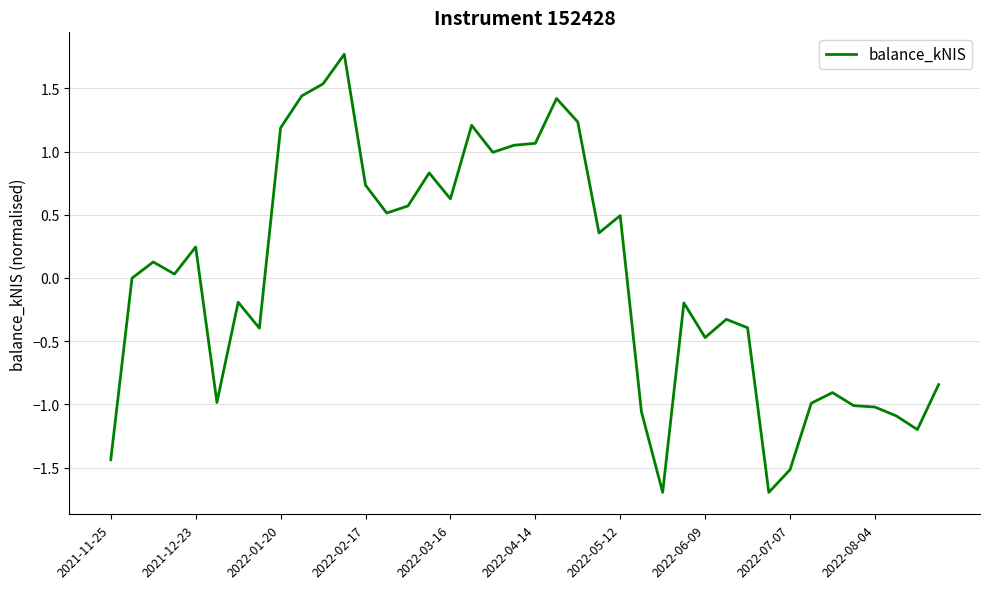

What is the difference between the maximum and minimum values?

3.5